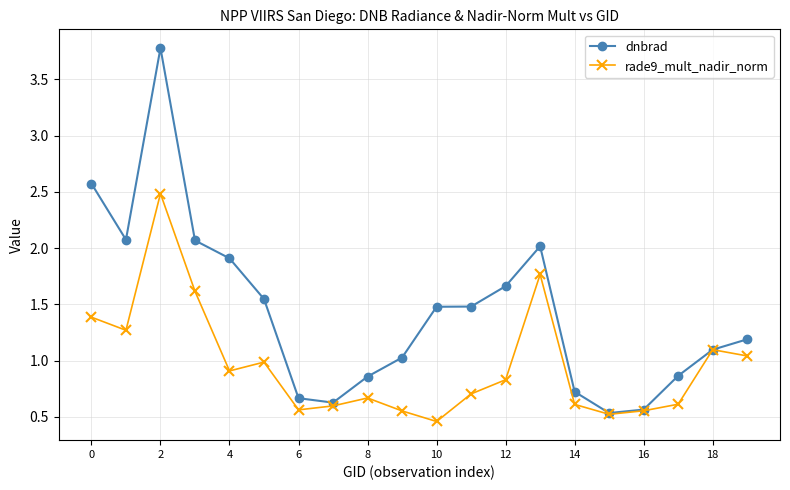

Which series has the largest range (max minus min)?

dnbrad